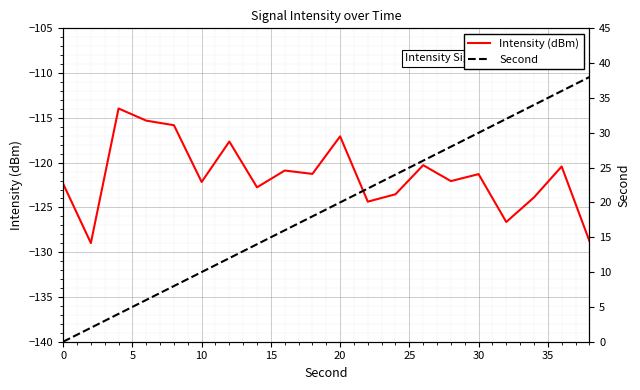

What is the minimum value shown in the chart?

-129.0